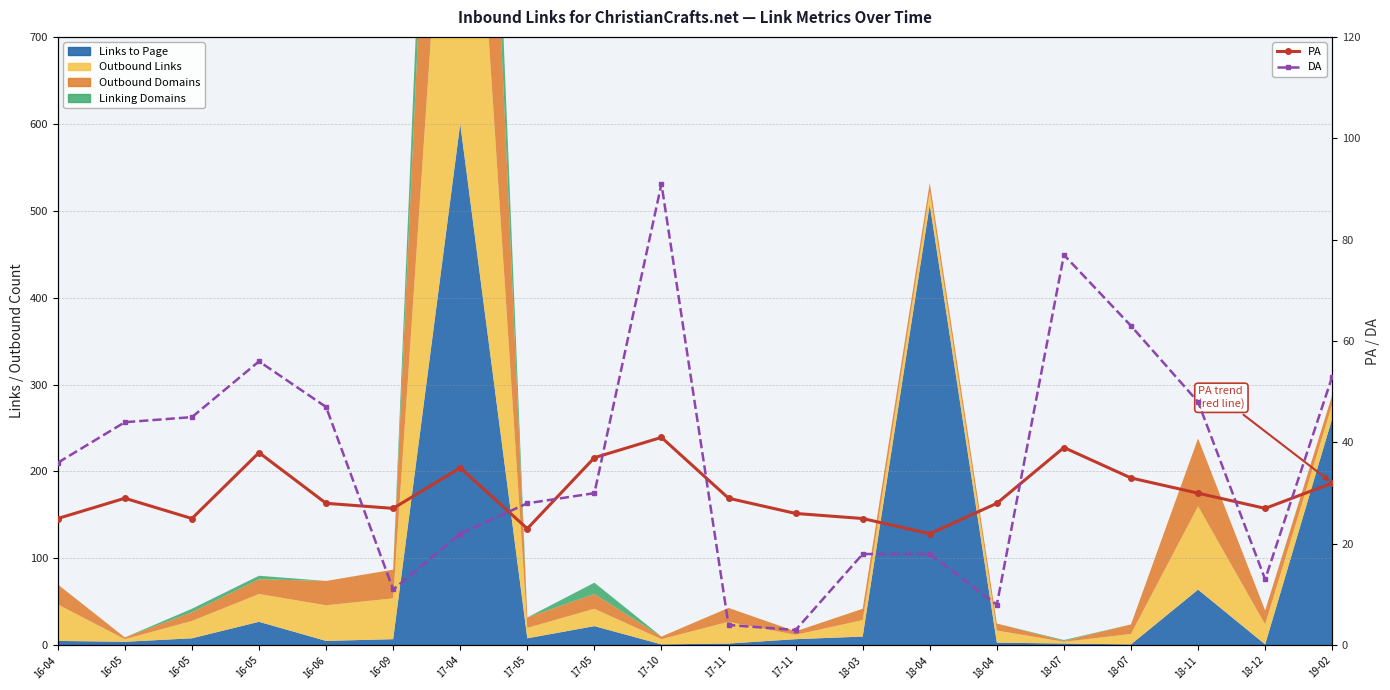

The value of PA at 18-04 is 28. True or false?

True